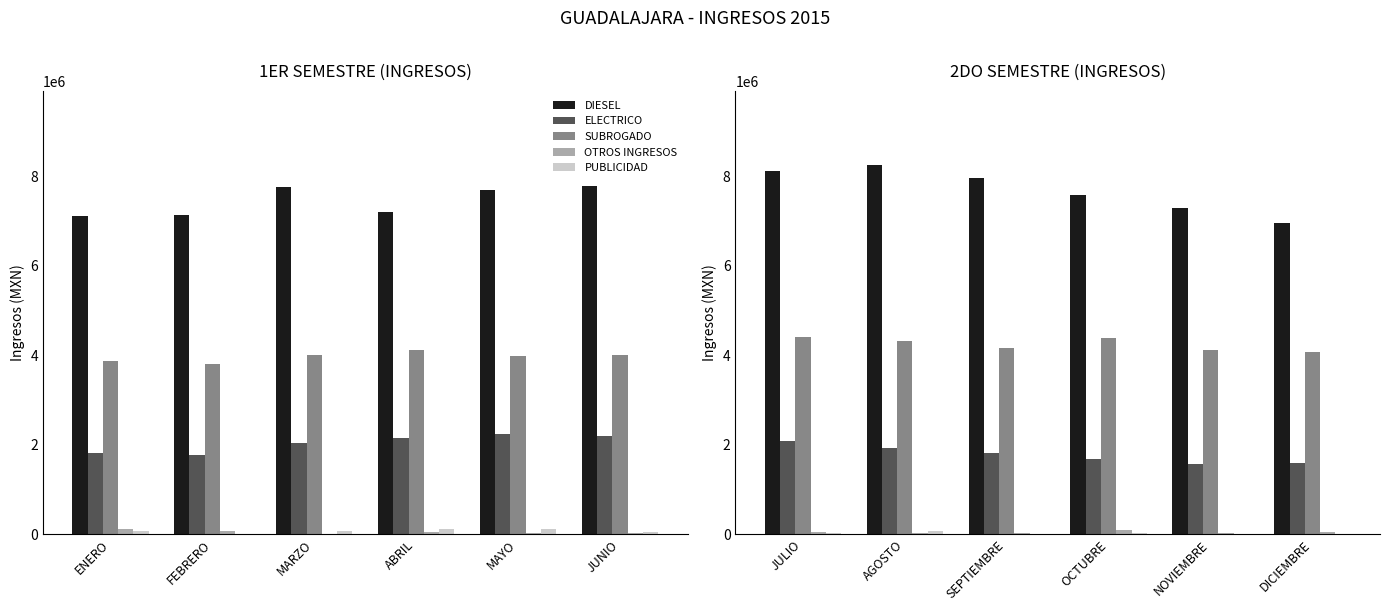

How many groups of bars are there?

6